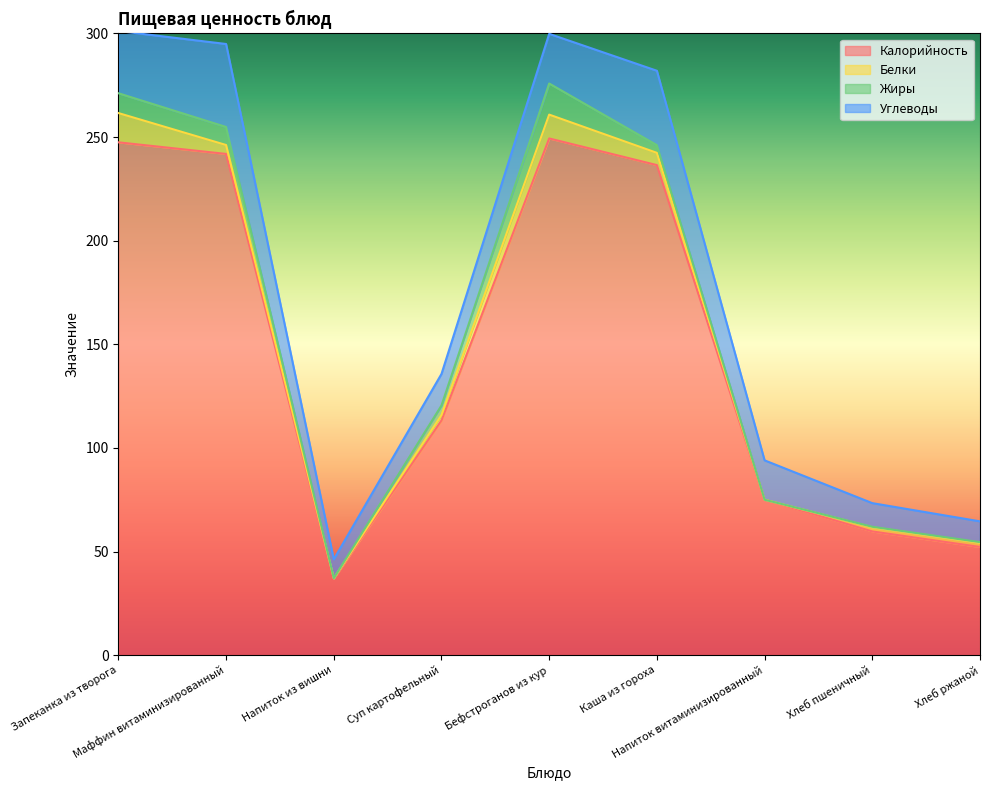

How many values in the Калорийность series exceed 113?

5